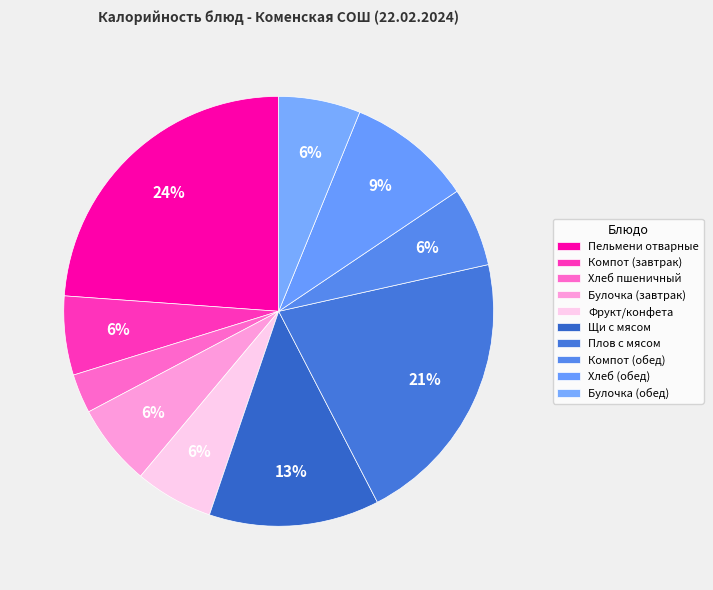

What percentage is the Компот (обед) slice, to the nearest percent?

6%